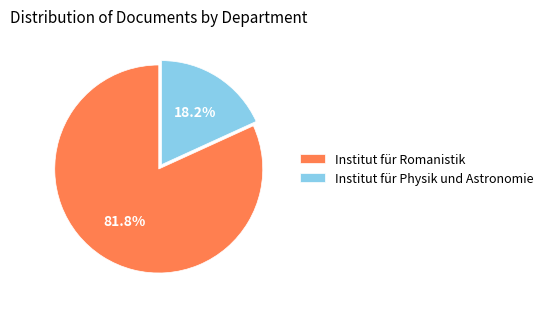

To the nearest percent, what is the difference between the Institut für Romanistik and Institut für Physik und Astronomie slice percentages?

64%